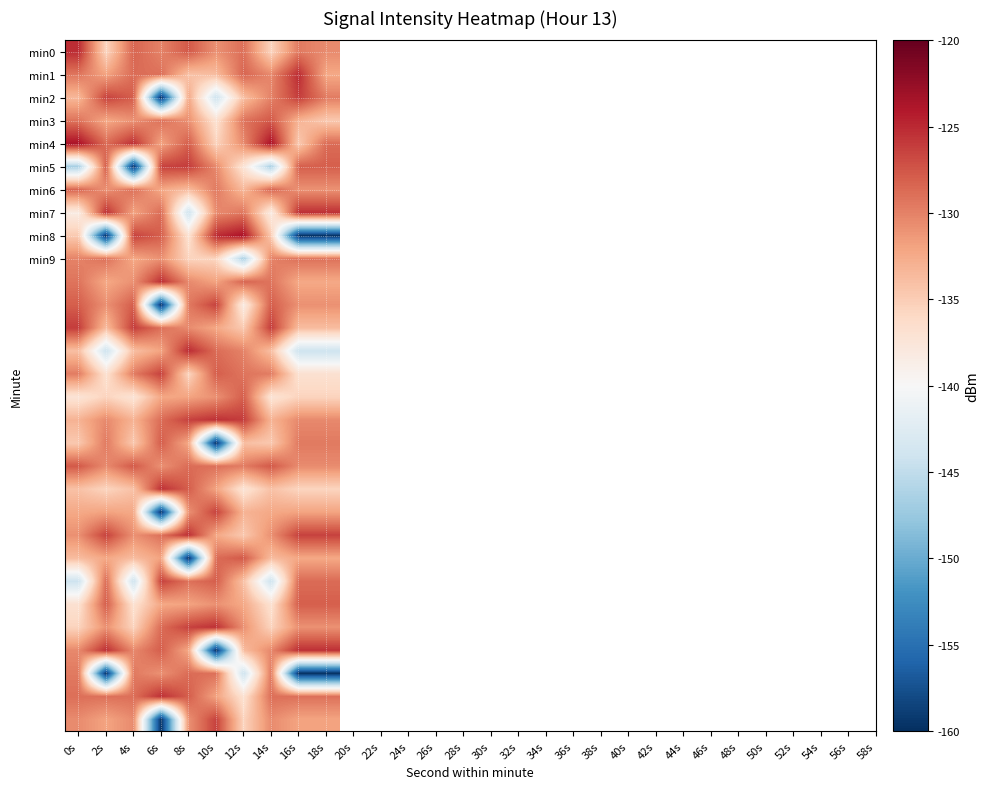

Which has a higher value, 0s or 12s?

0s